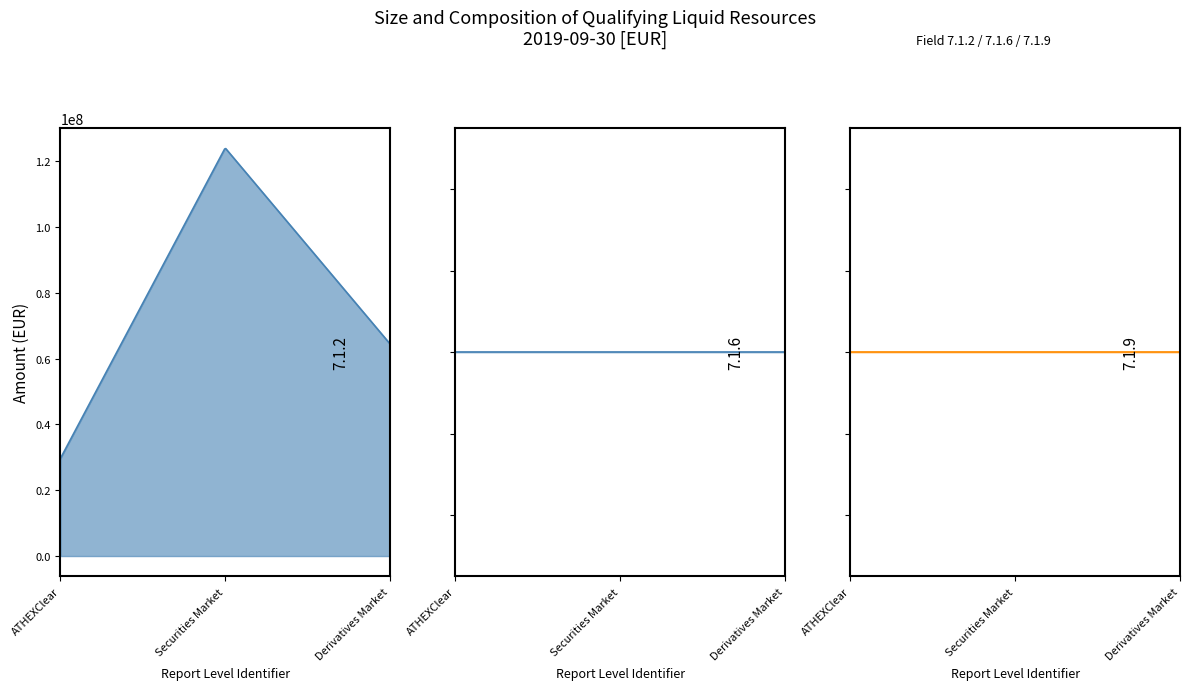

The CCP (ATHEXClear) series shows 20341907.4 at 7.1.2. True or false?

False